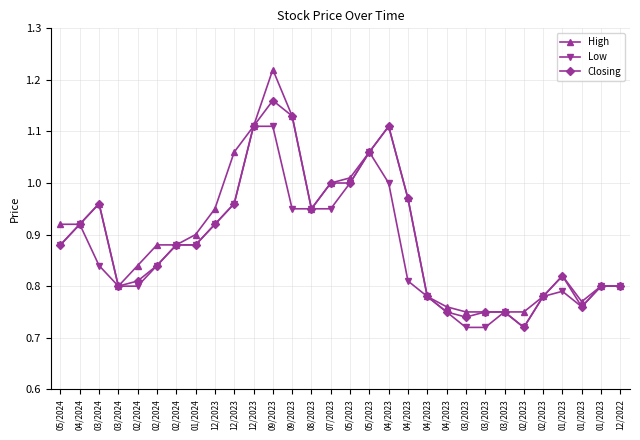

Count the number of data series in this chart.

3